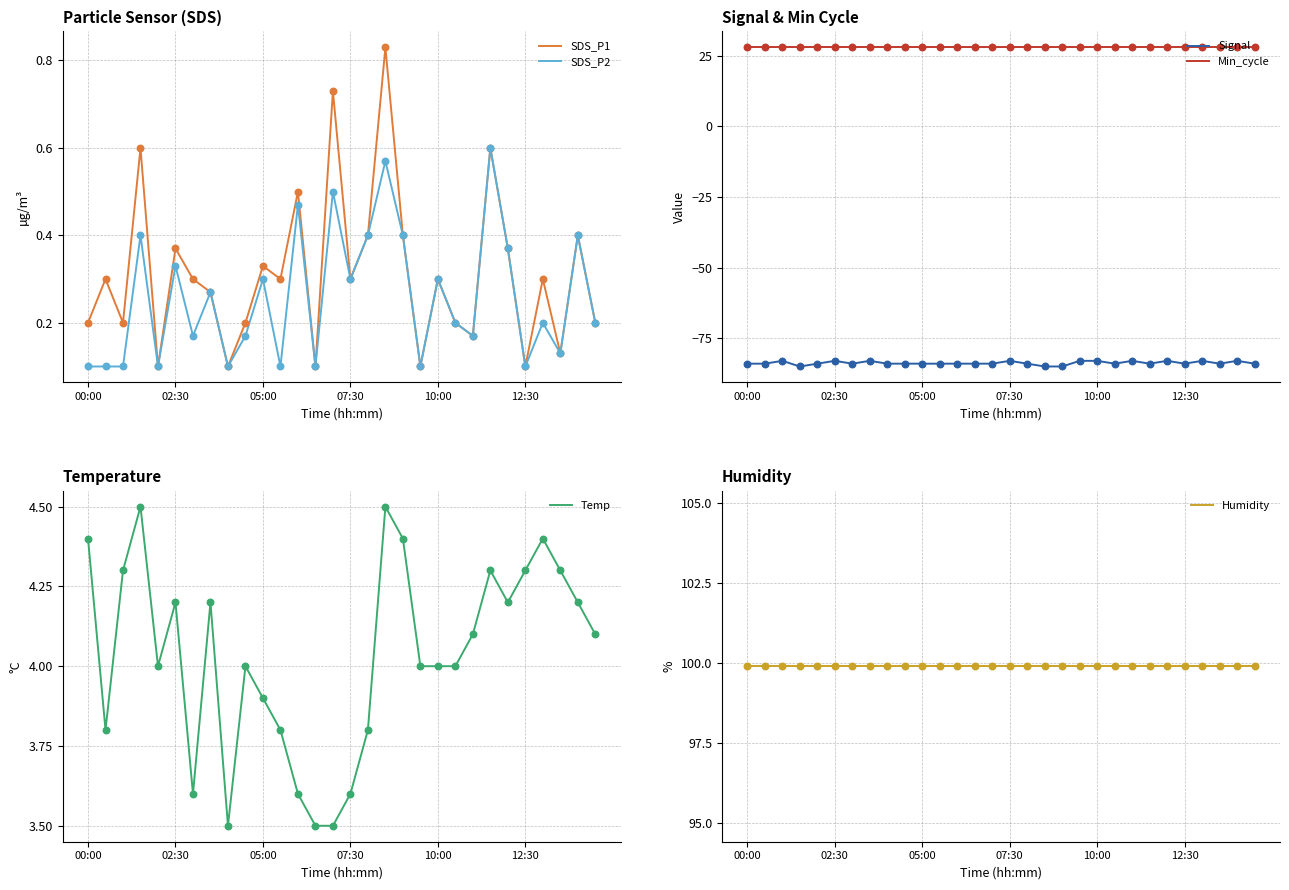

What are all the series names shown in the legend?

SDS_P1, SDS_P2, Signal, Min_cycle, Temp, Humidity